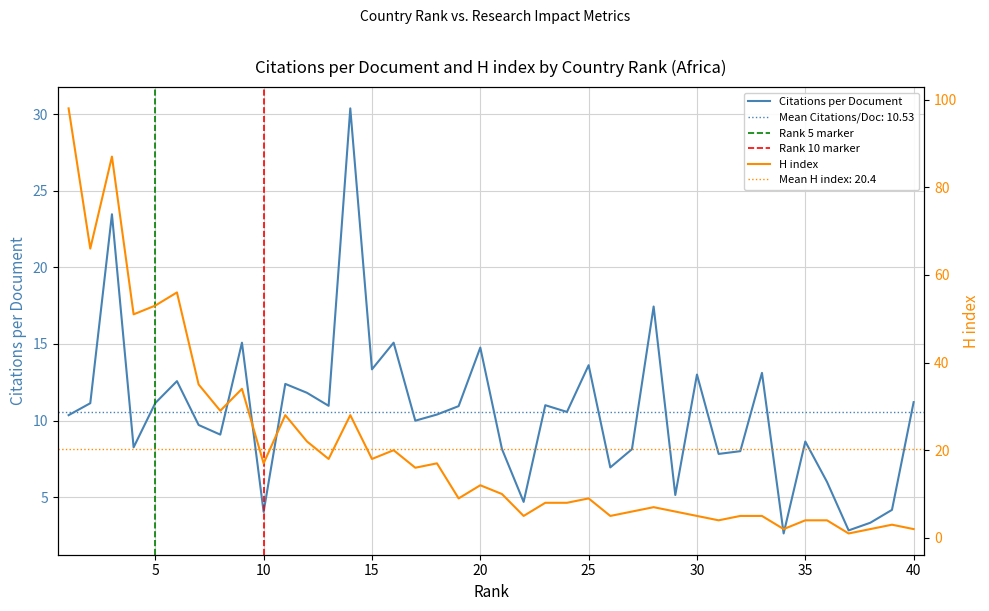

Reading left to right, transcribe all the data shown in this chart.

Citations per document: 10.3	11.1	23.5	8.2	11.1	12.6	9.7	9.1	15.1	4.0	12.4	11.8	11.0	30.4	13.3	15.1	10.0	10.4	10.9	14.8	8.1	4.7	11.0	10.6	13.6	6.9	8.1	17.4	5.1	13.0	7.8	8.0	13.1	2.6	8.6	6.0	2.8	3.3	4.2	11.2
H index: 98.0	66.0	87.0	51.0	53.0	56.0	35.0	29.0	34.0	17.0	28.0	22.0	18.0	28.0	18.0	20.0	16.0	17.0	9.0	12.0	10.0	5.0	8.0	8.0	9.0	5.0	6.0	7.0	6.0	5.0	4.0	5.0	5.0	2.0	4.0	4.0	1.0	2.0	3.0	2.0